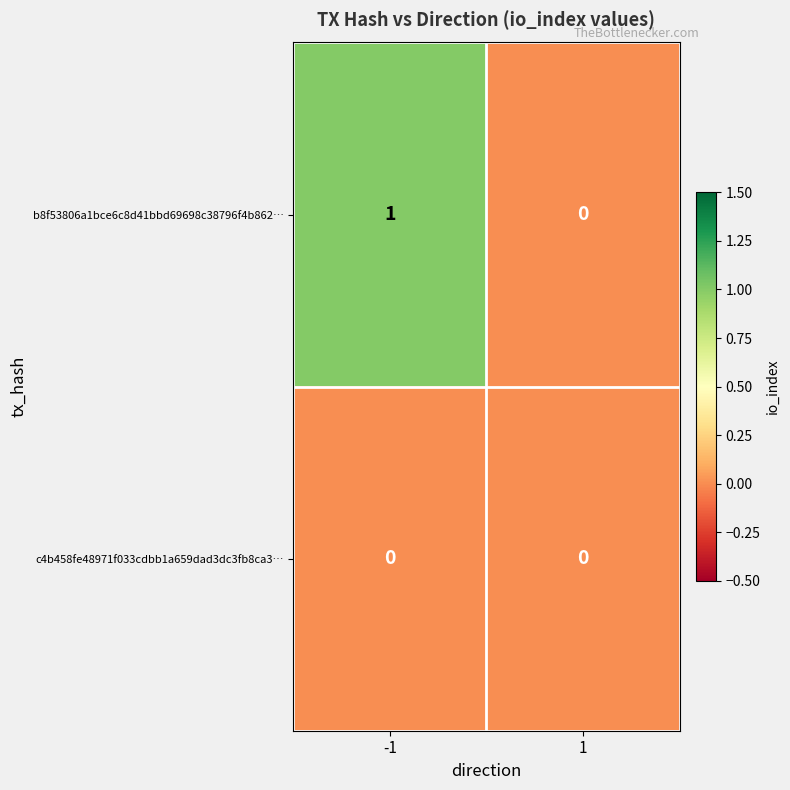

The value of b8f53806a1bce6c8d41bbd69698c38796f4b862… at 1 is 0. True or false?

True